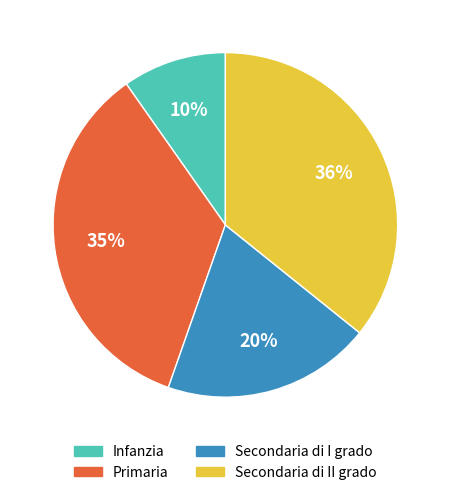

Rank the categories by value from highest to lowest.

Secondaria di II grado, Primaria, Secondaria di I grado, Infanzia